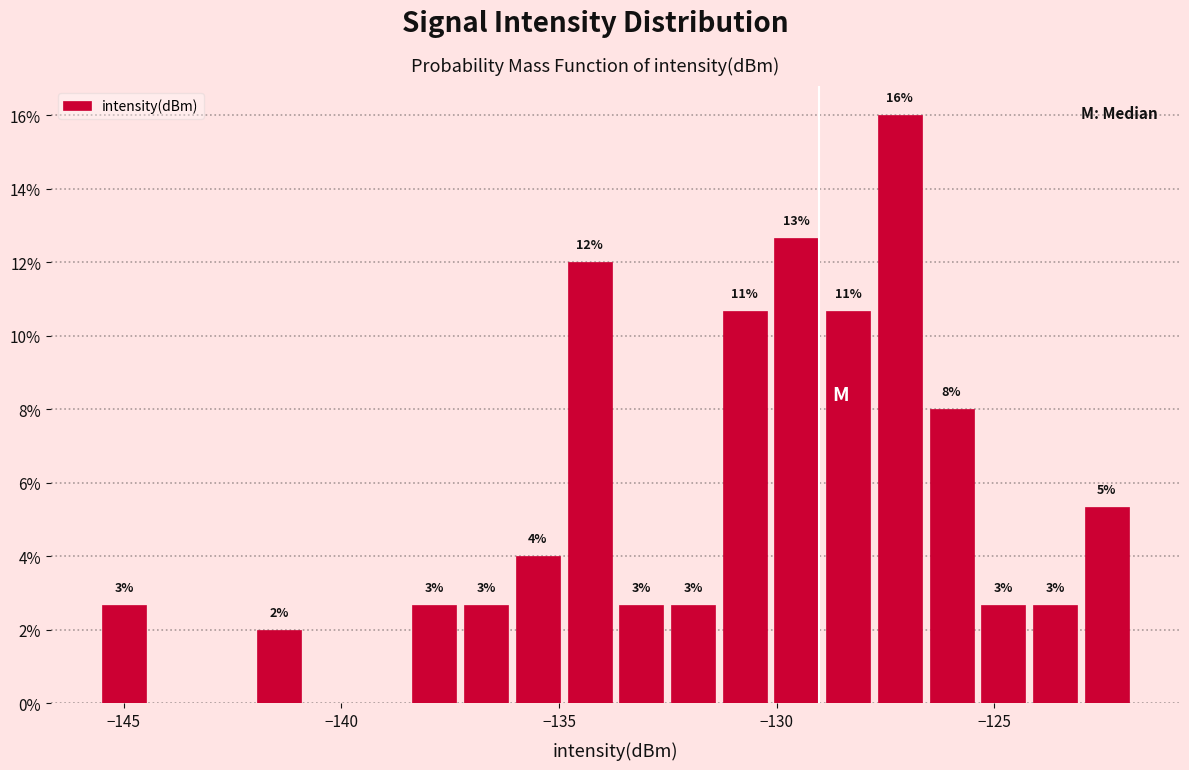

Around what value on the x-axis is the tallest bar? Give the approximate position of its centre, as read against the axis.

-127.0